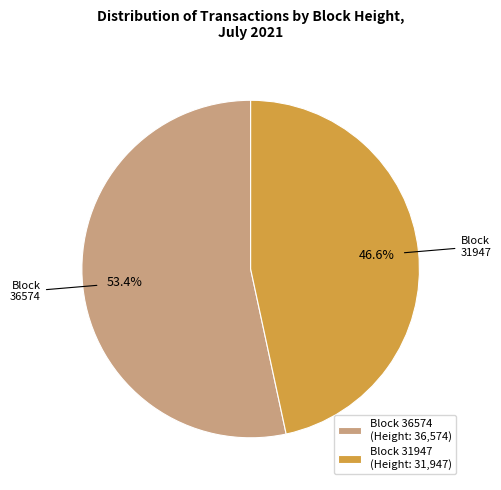

What percentage is NOT represented by Block 31947 (Height: 31,947)?

53.4%